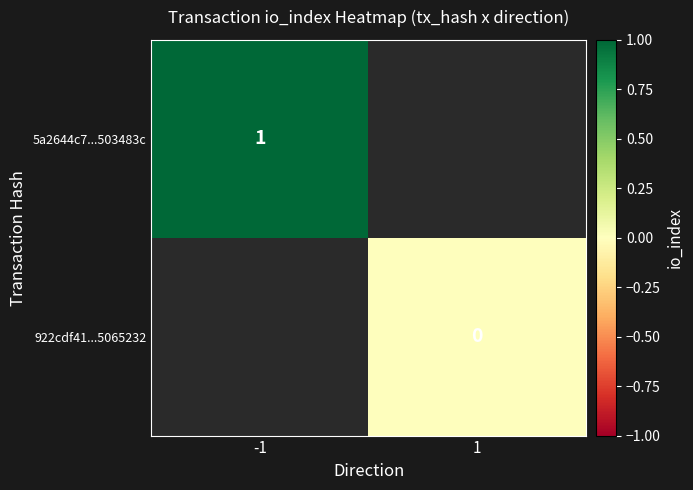

The value of 5a2644c7...503483c at -1 is 2. True or false?

False